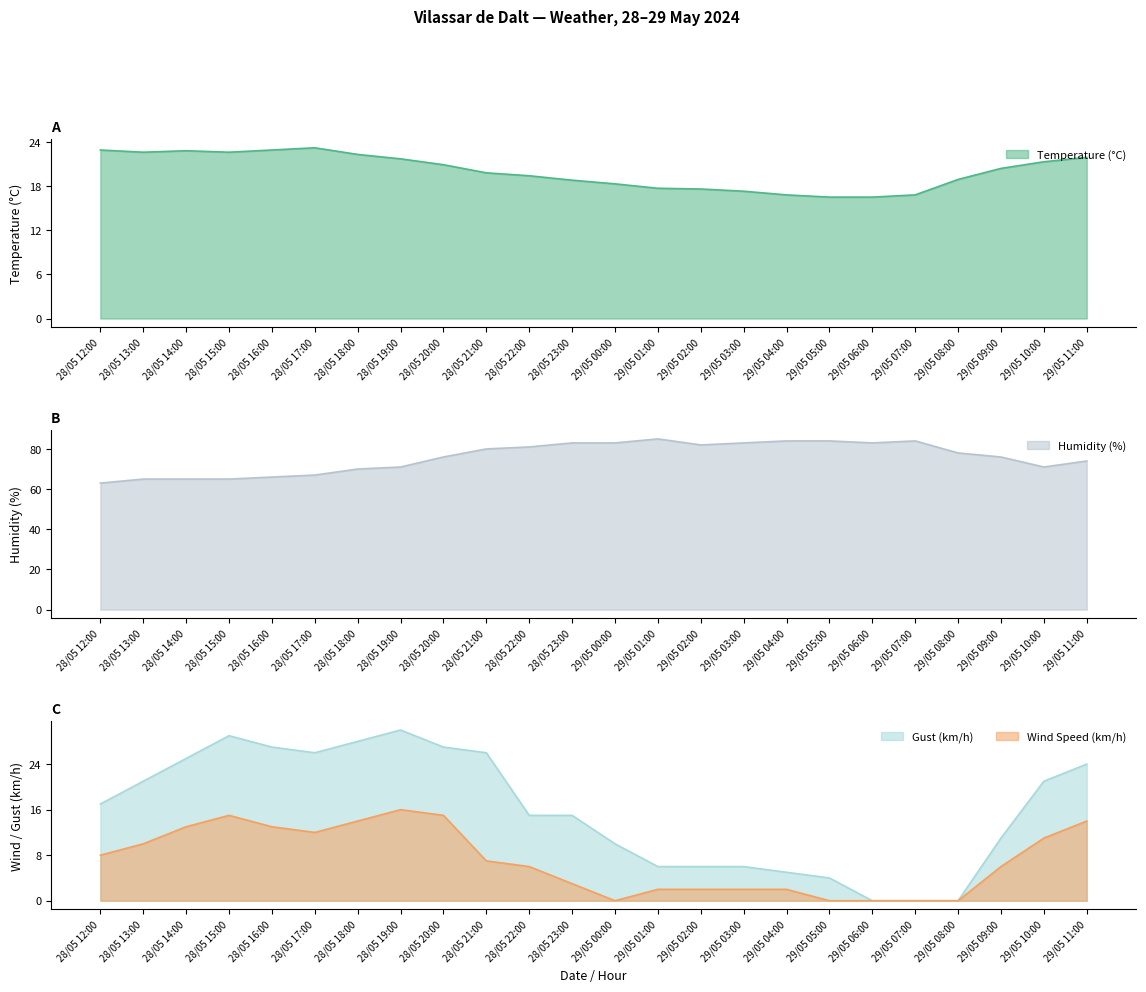

What is the sum of all Temperature (°C) values?

479.9